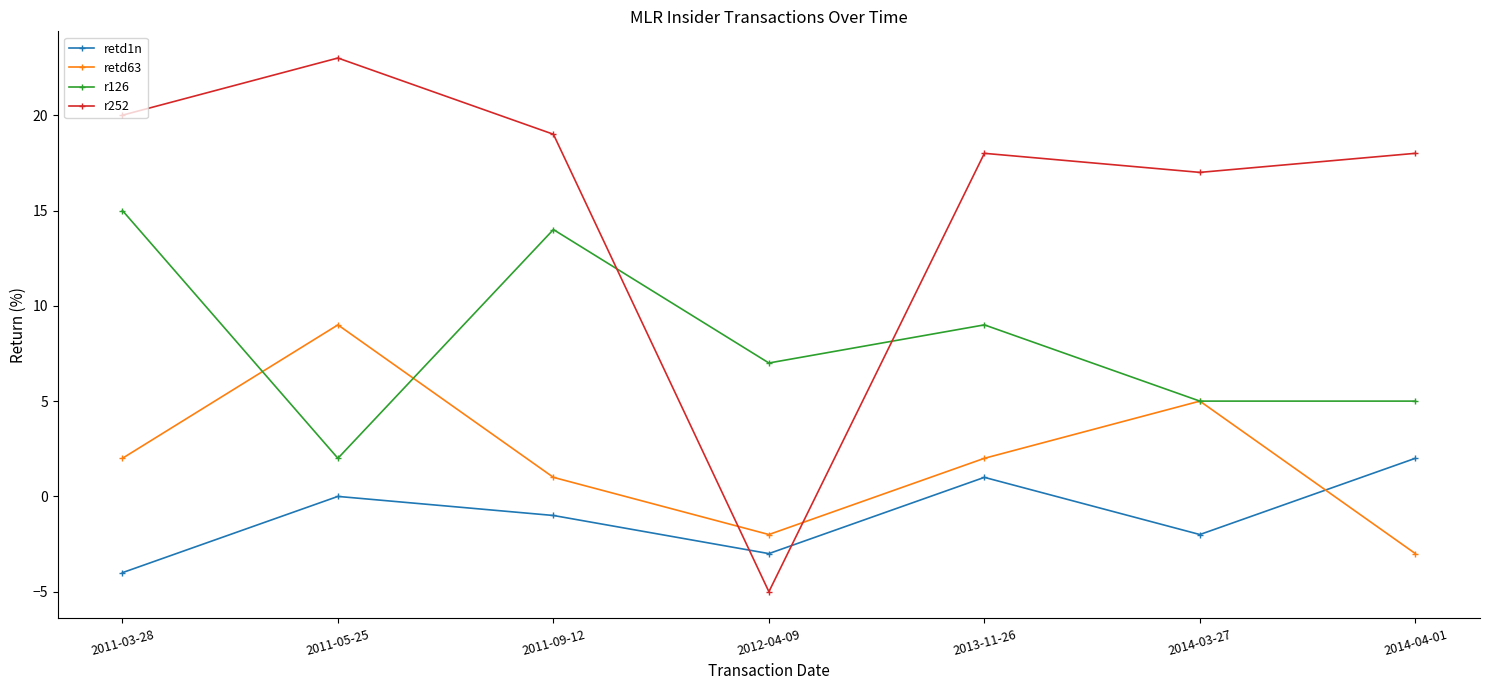

Which series changed the most between 2014-03-27 and 2014-04-01?

retd63